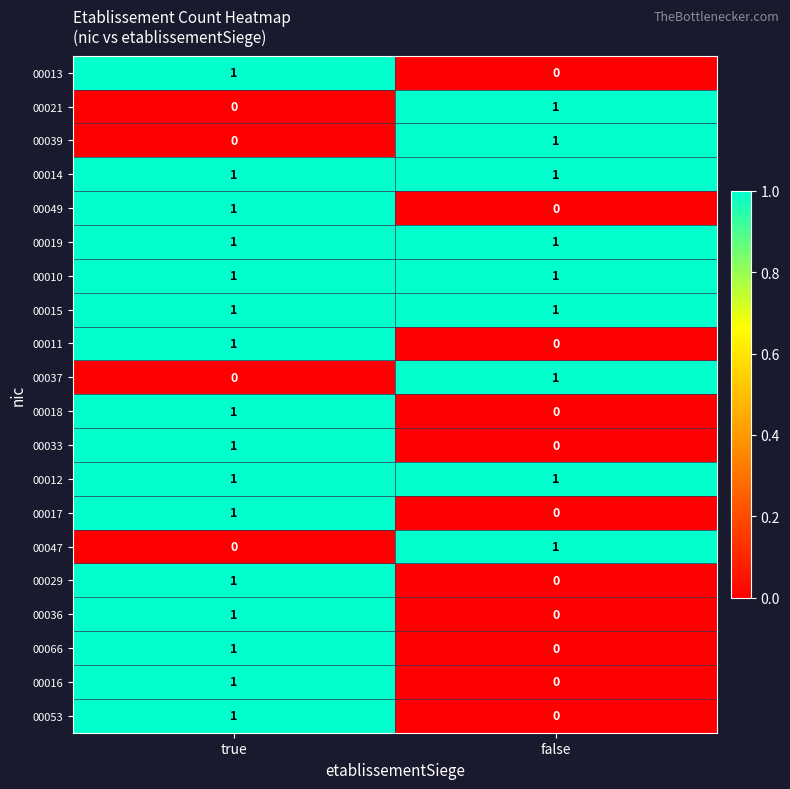

Count the number of categories in the chart.

2